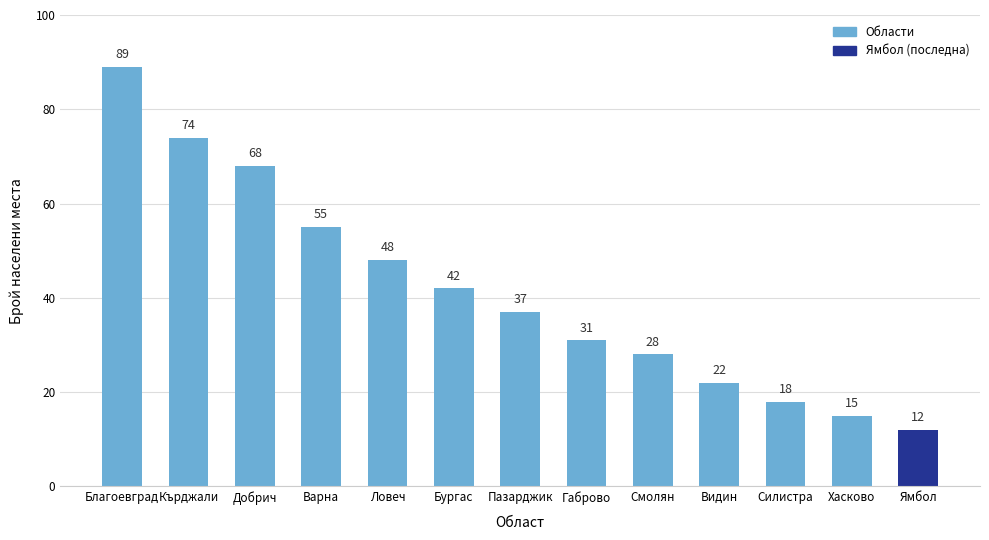

What is the average value?

41